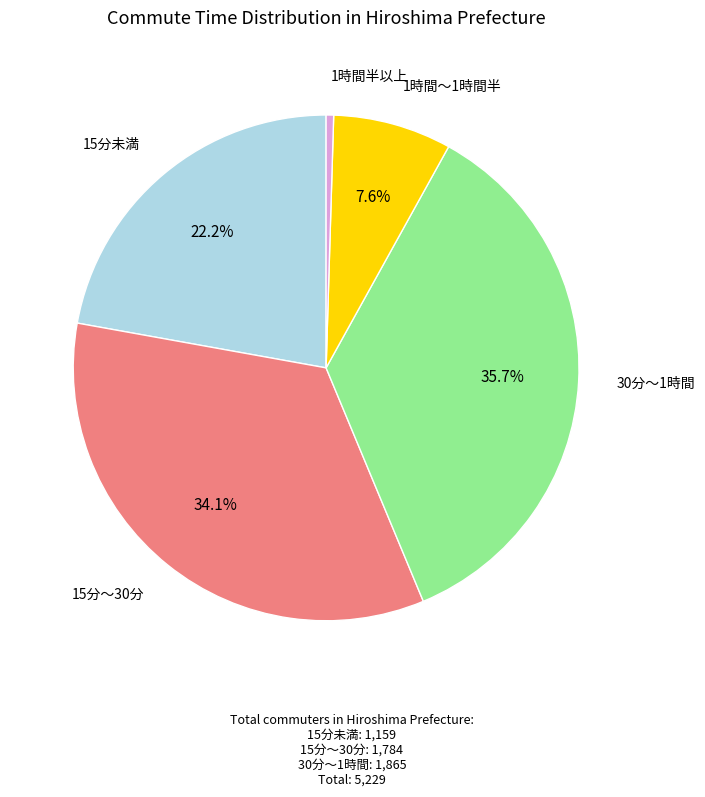

Is there any slice that represents more than half of the pie?

No